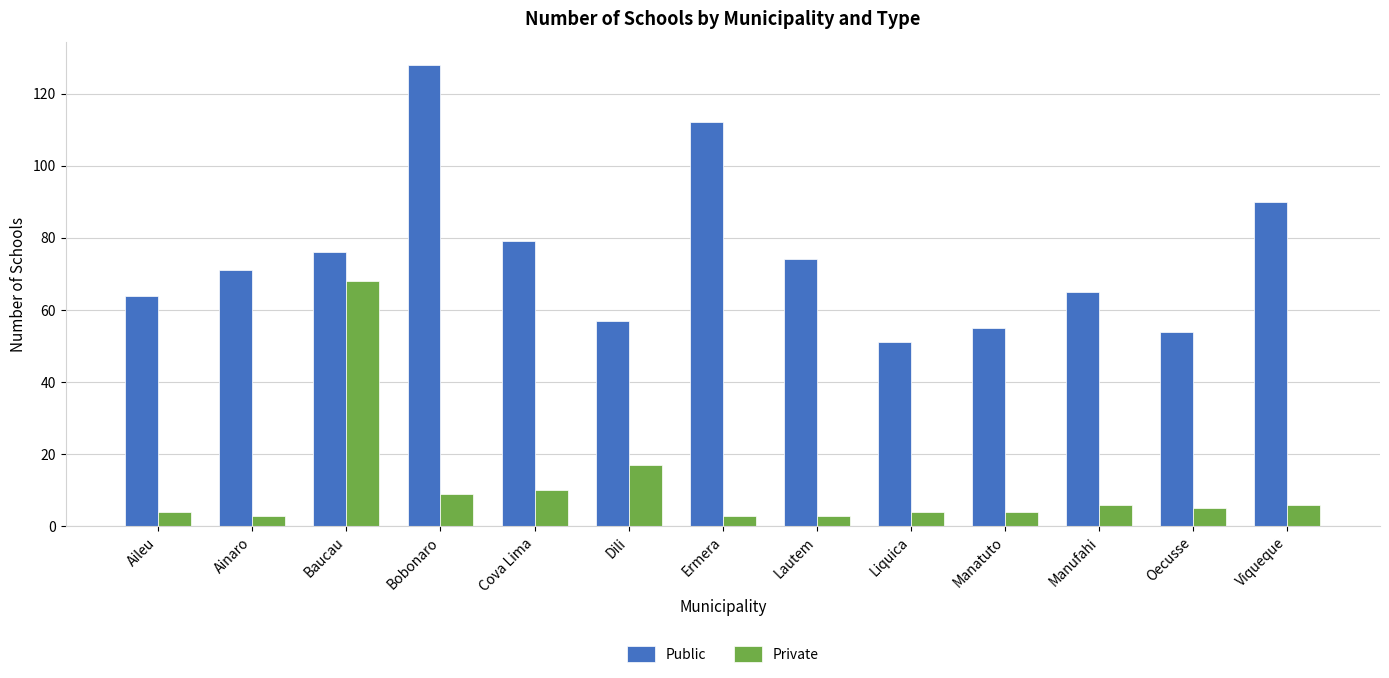

Are the bars horizontal?

No